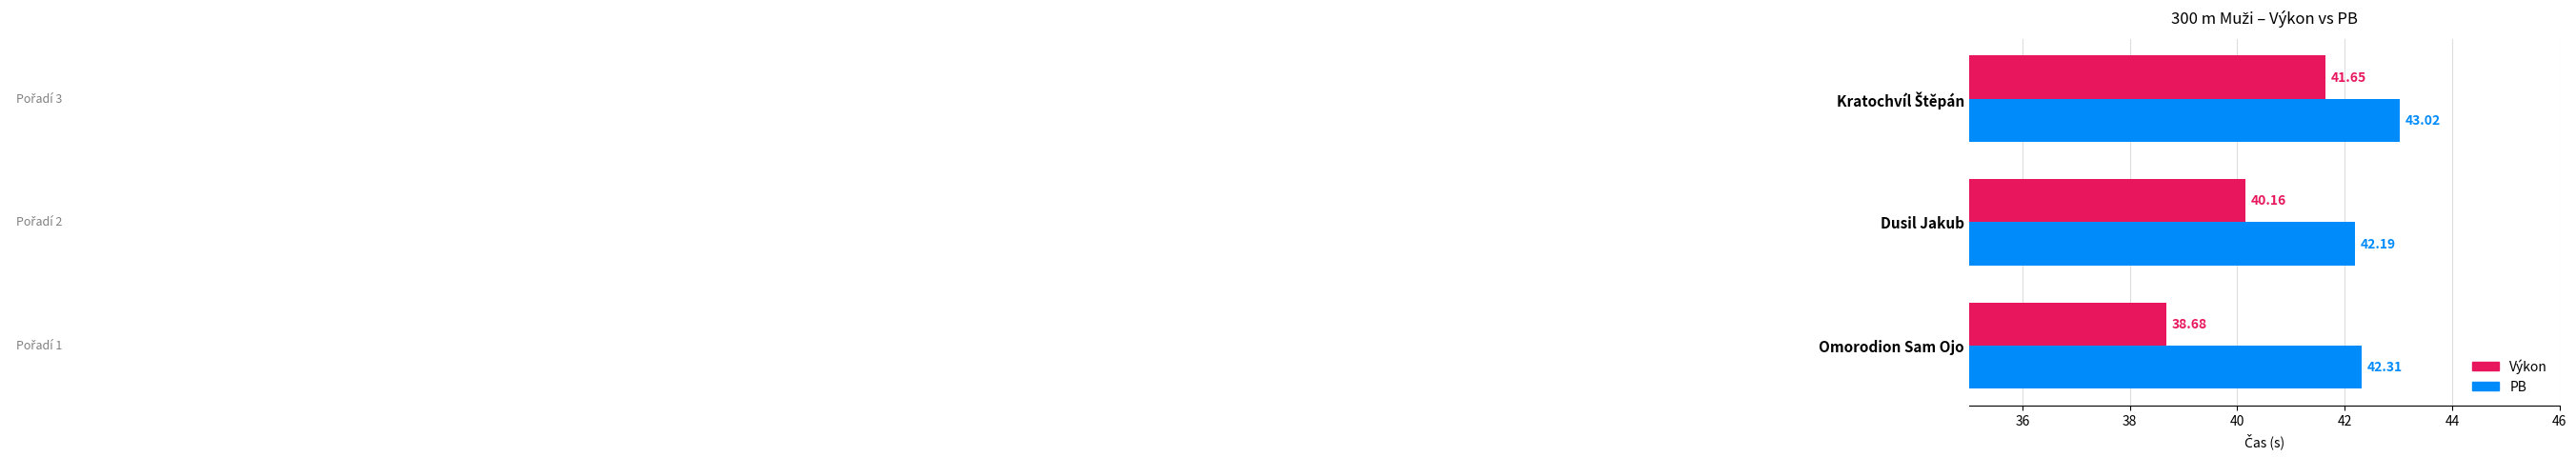

What is the sum of all Výkon values?

120.5